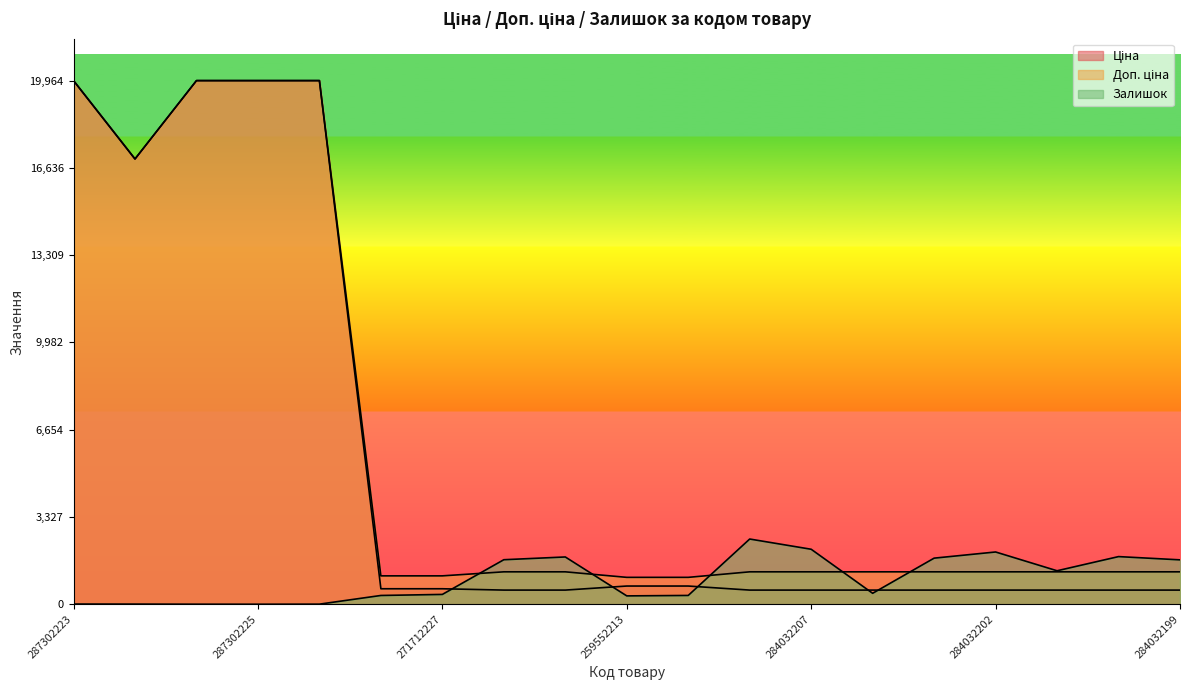

Which series has the widest spread of values?

Ціна